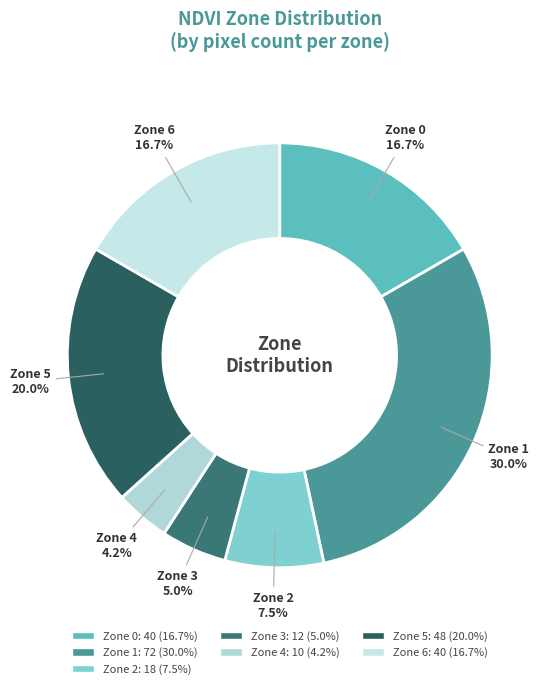

What is the largest slice in the pie chart?

Zone 1